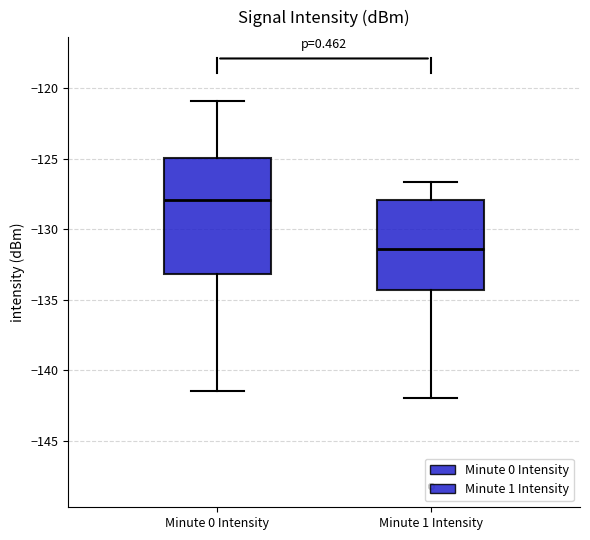

Reading left to right, read every box against the y-axis: the position of its median line, the range the box covers, and the ends of its whiskers. The values are not printed on the chart, so give them approximately, as read against the axis.

Minute 0 Intensity: median -128.0, box -133.0 to -125.0, whiskers -141.5 to -121.0
Minute 1 Intensity: median -131.5, box -134.5 to -128.0, whiskers -142.0 to -126.5